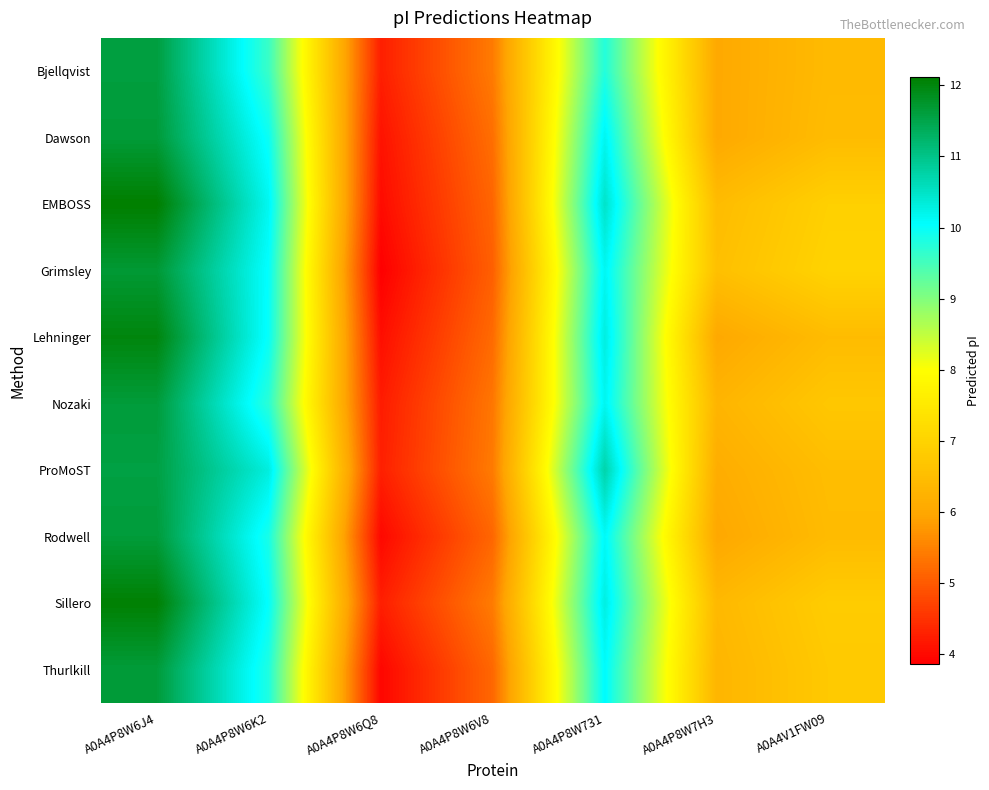

Which label corresponds to the largest value in the chart?

A0A4P8W6J4